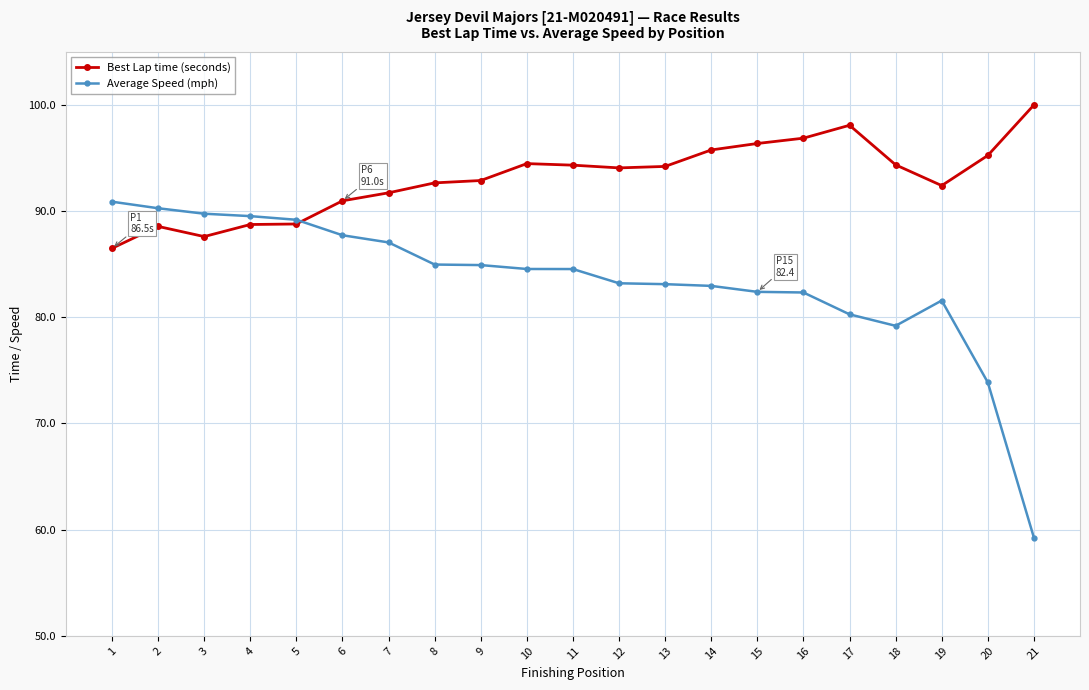

What is the lowest value of the Best Lap time (seconds) series?

86.5